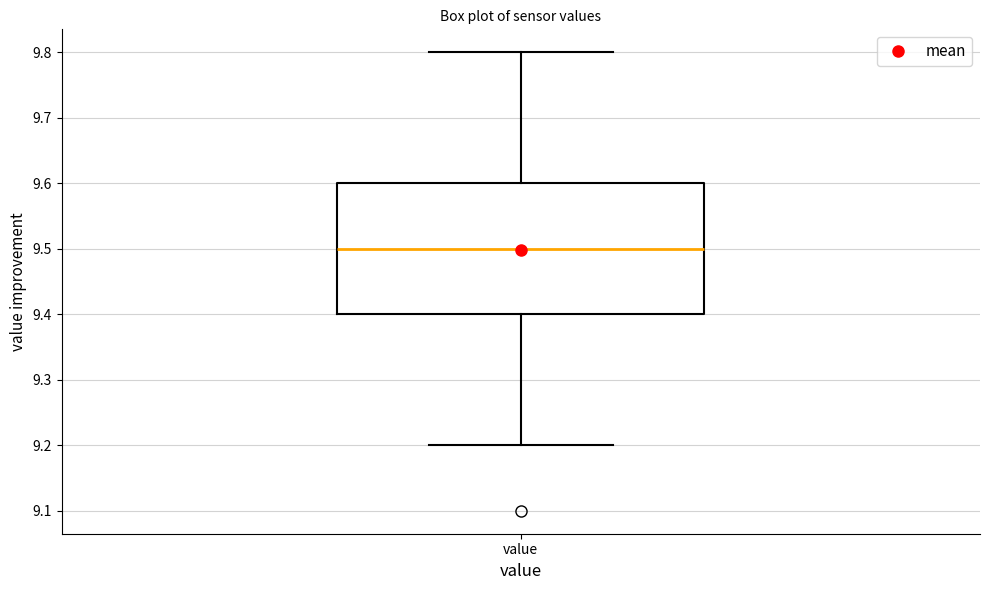

Where is the lower edge of the box for value on the y-axis? The values are not printed on the chart, so give them approximately, as read against the axis.

9.4